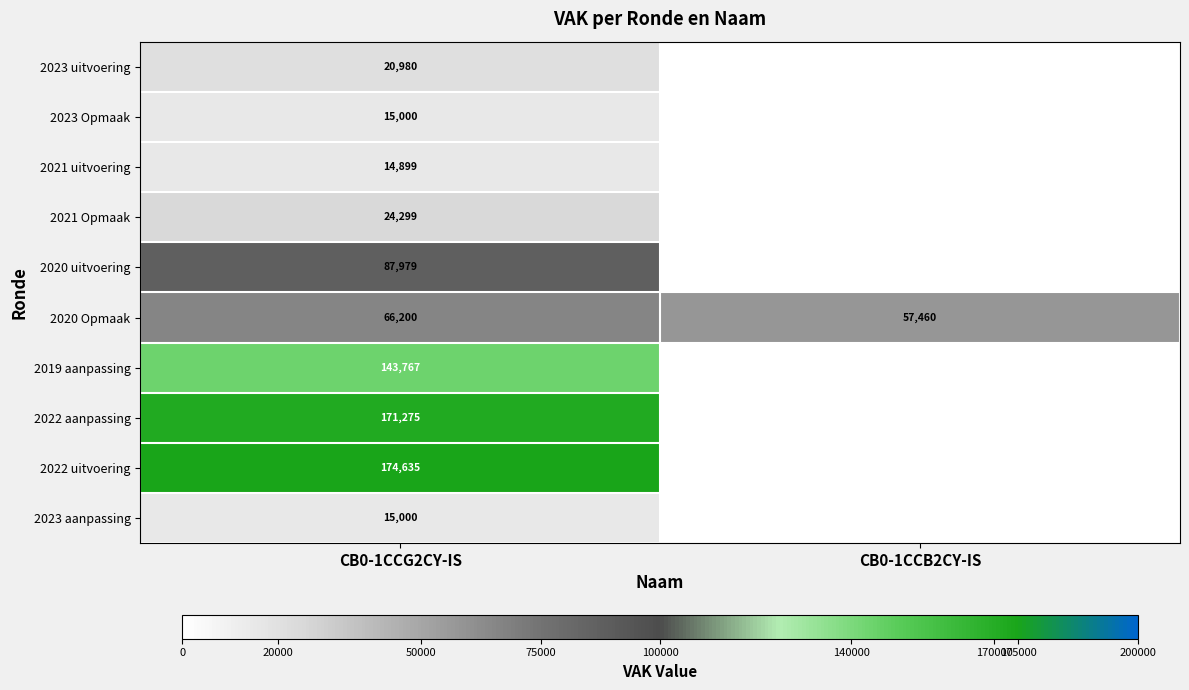

What is the sum of the 2020 Opmaak values at CB0-1CCG2CY-IS and CB0-1CCB2CY-IS?

123660